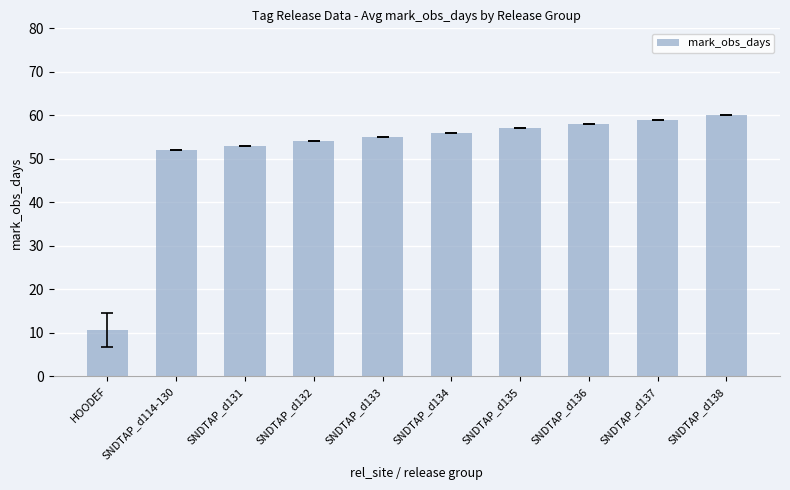

How many bars are there in total?

10